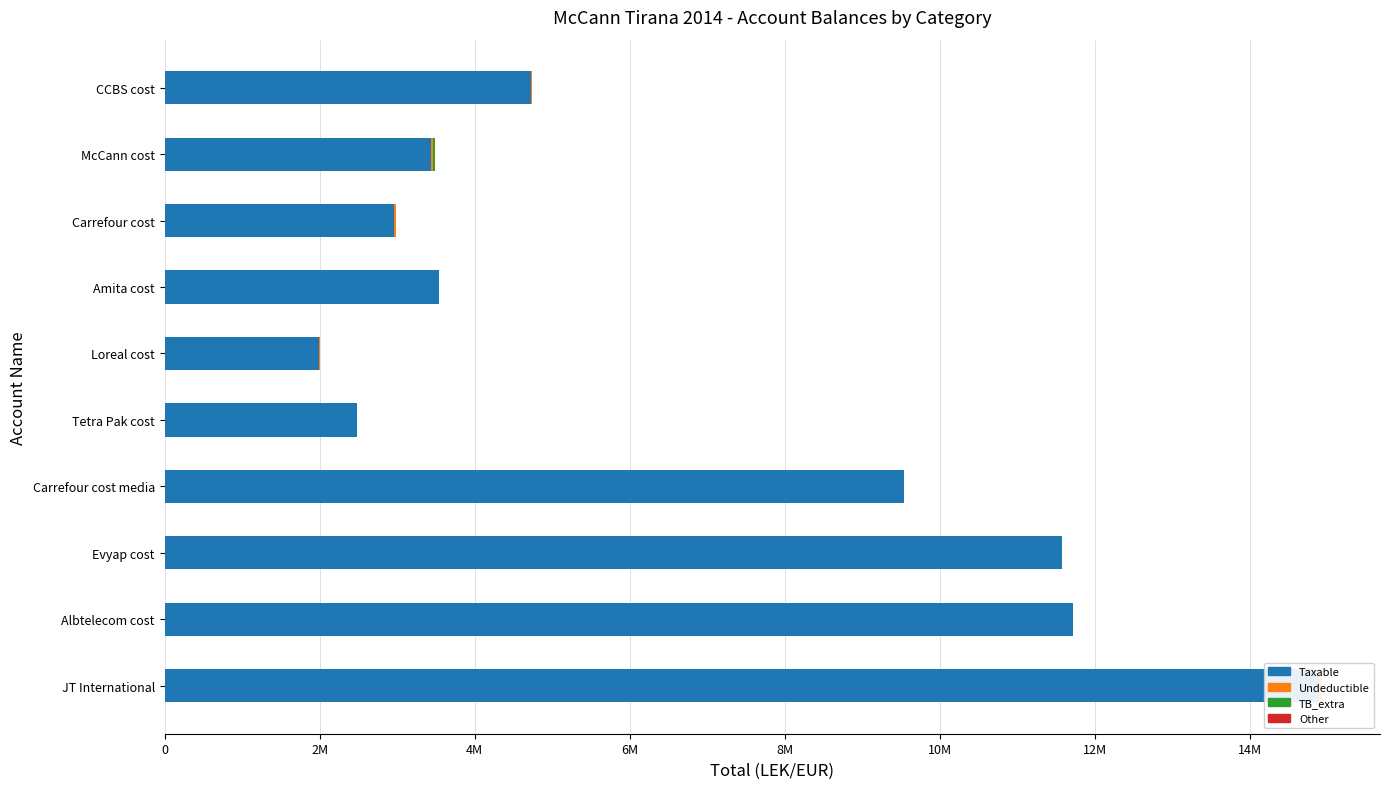

How many bars are there in total?

40